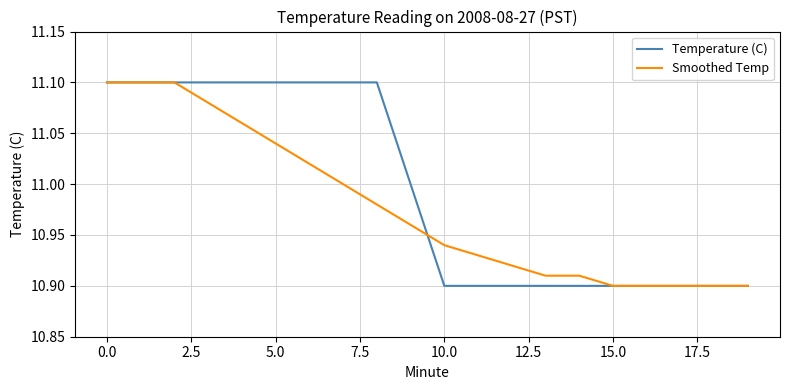

Which series has the largest total across all categories?

Temperature (C)